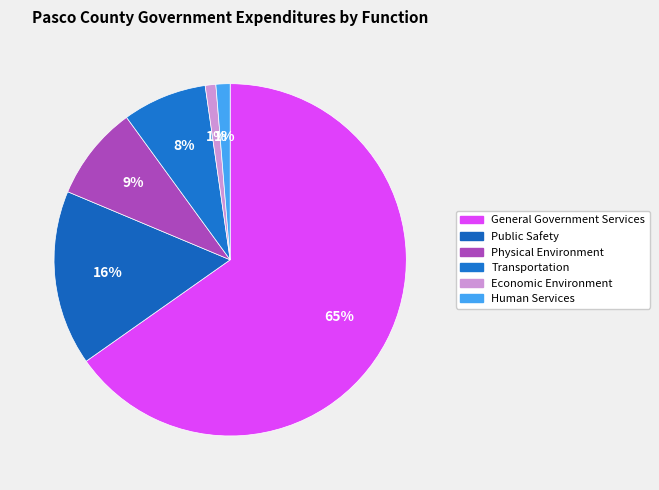

How many segments does this pie chart have?

6